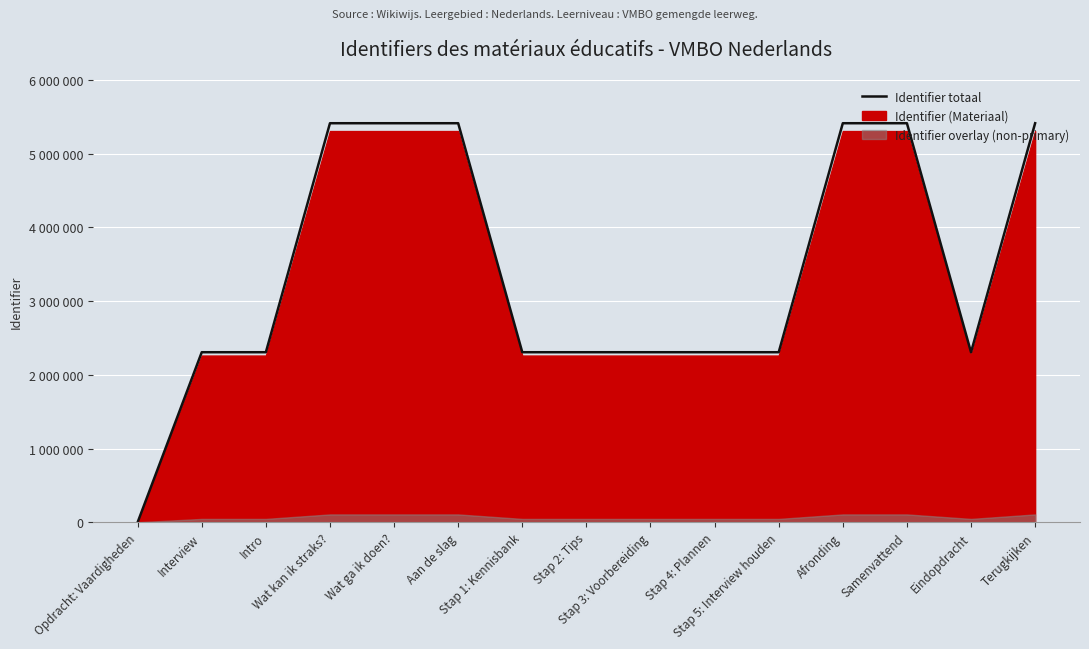

What is the value of the 2nd point from the left?

2306686.1